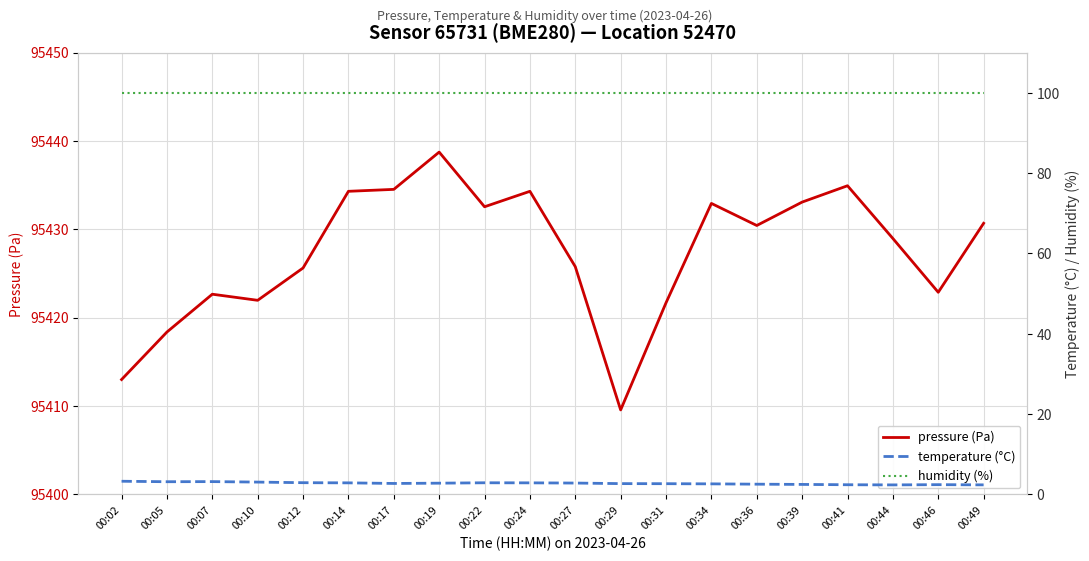

What is the total value across all series at 00:34?

95535.6